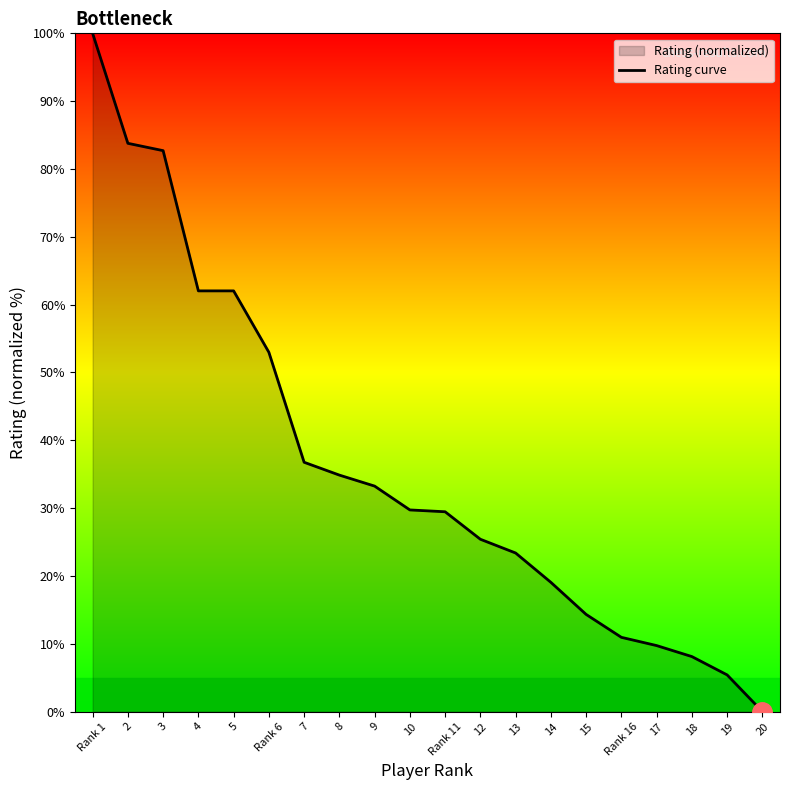

What is the maximum value shown in the chart?

100.0